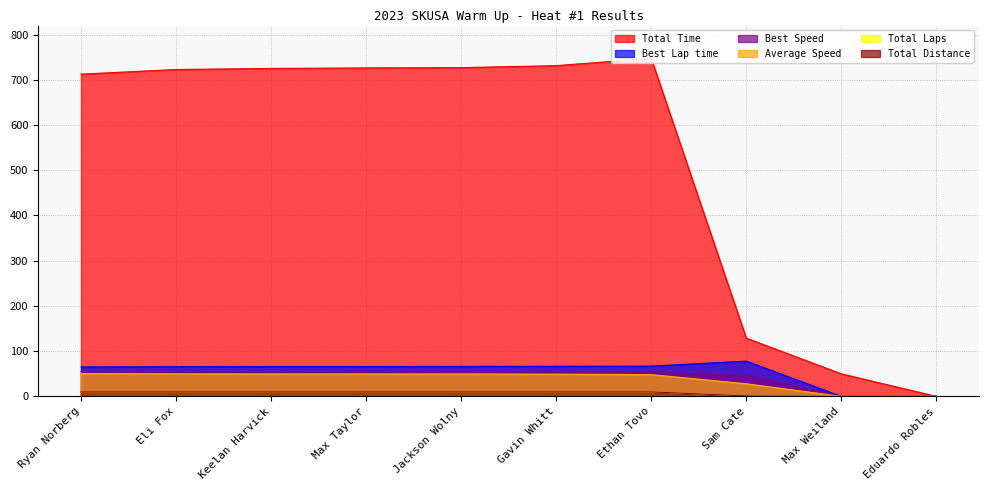

How many distinct data groups are displayed?

6